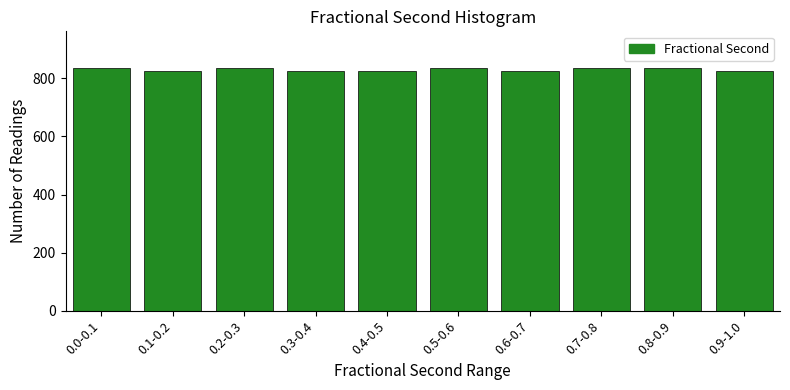

What is the label of the 10th bar from the left?

0.9-1.0